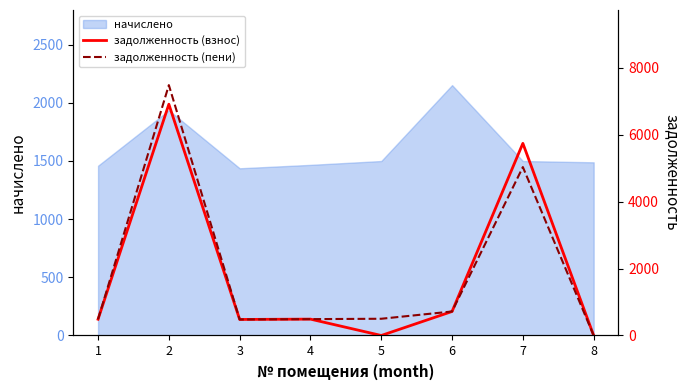

At which category does the chart reach its peak across all series?

2